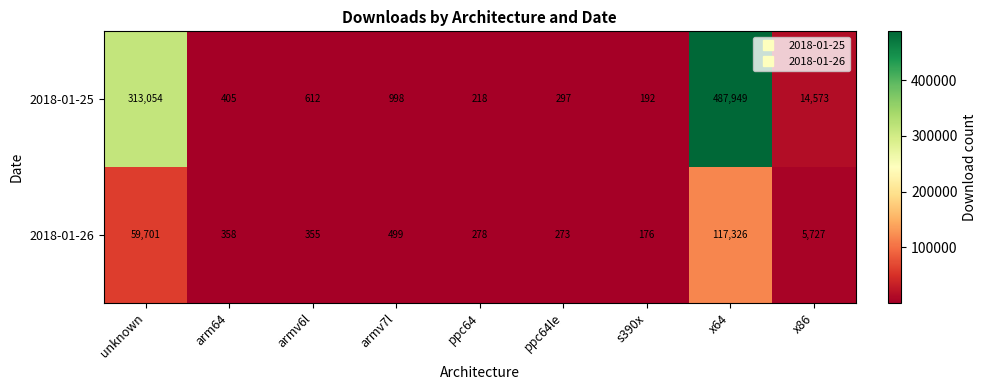

At how many categories does at least one series exceed 264505?

2